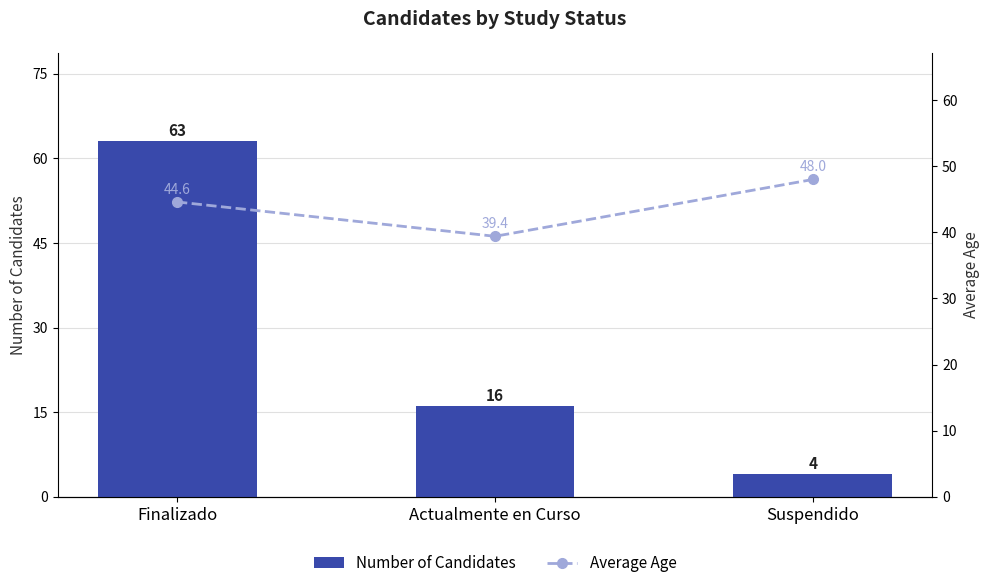

What is the label of the 3rd bar from the left?

Suspendido